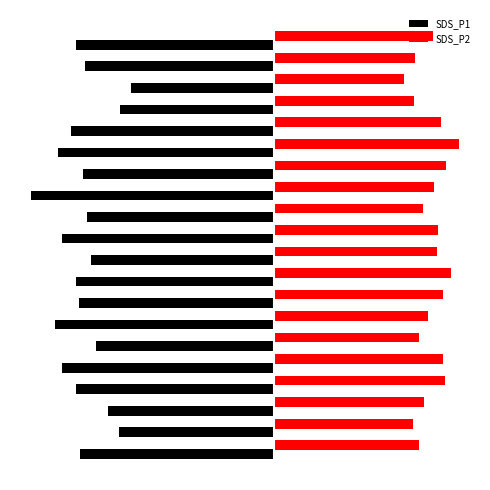

What are all the series names shown in the legend?

SDS_P1, SDS_P2